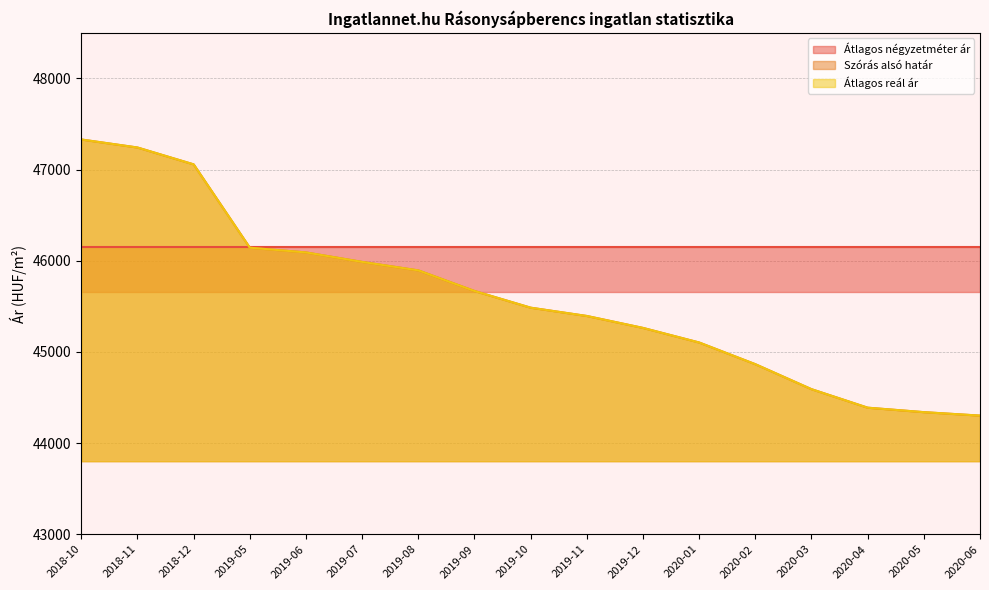

At which label does Szórás alsó határ first exceed 45485?

2018-10